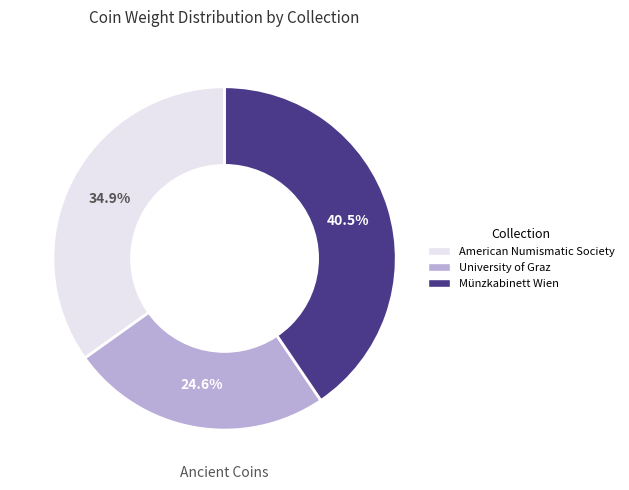

Does American Numismatic Society account for over 50% of the chart?

No